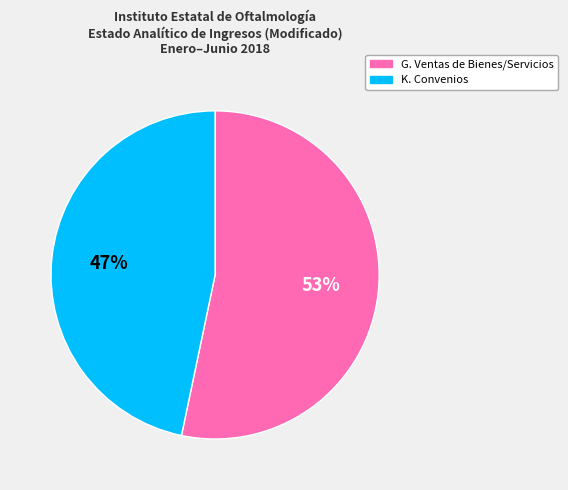

To the nearest percent, what is the average slice percentage?

50%